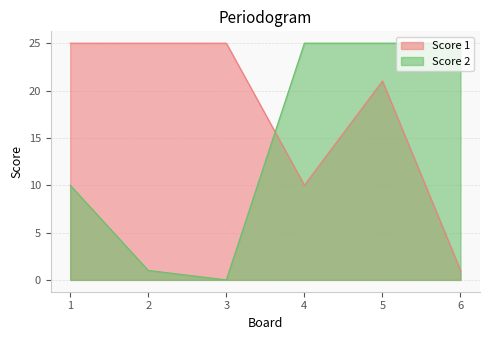

How many interior local valleys does the Score 2 series have?

1